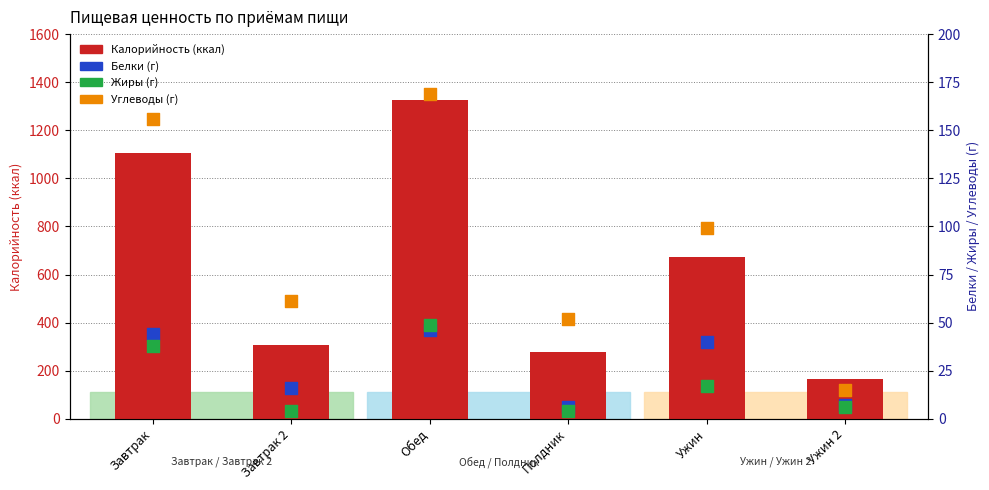

Which series has the largest total across all categories?

Калорийность